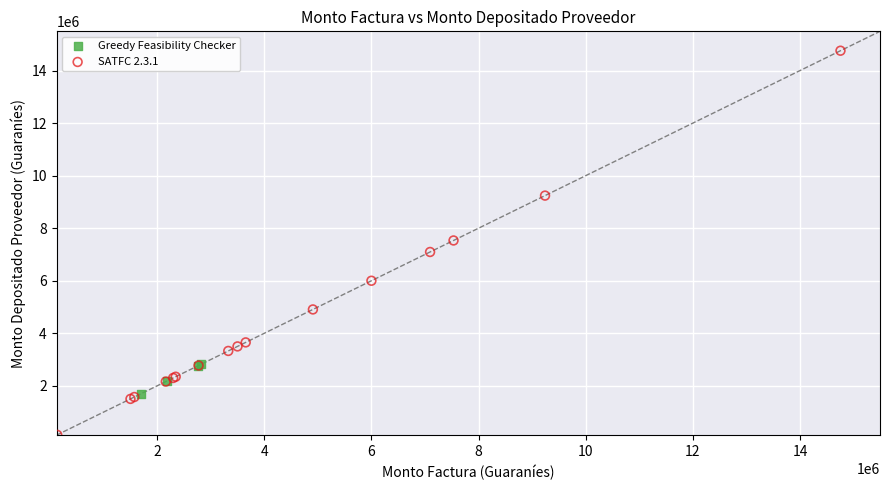

Which series reaches the minimum Y coordinate?

SATFC 2.3.1